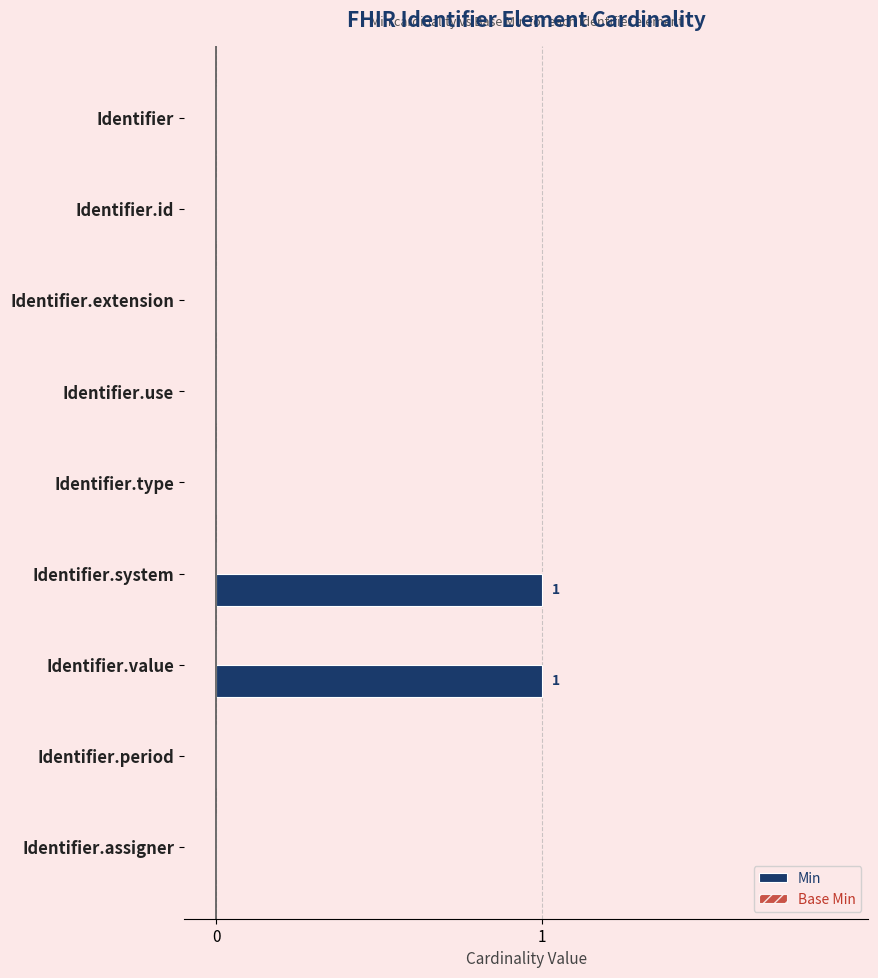

Reading bottom to top, what are all the values shown in this chart?

Identifier.assigner=0	Identifier.period=0	Identifier.value=1	Identifier.system=1	Identifier.type=0	Identifier.use=0	Identifier.extension=0	Identifier.id=0	Identifier=0